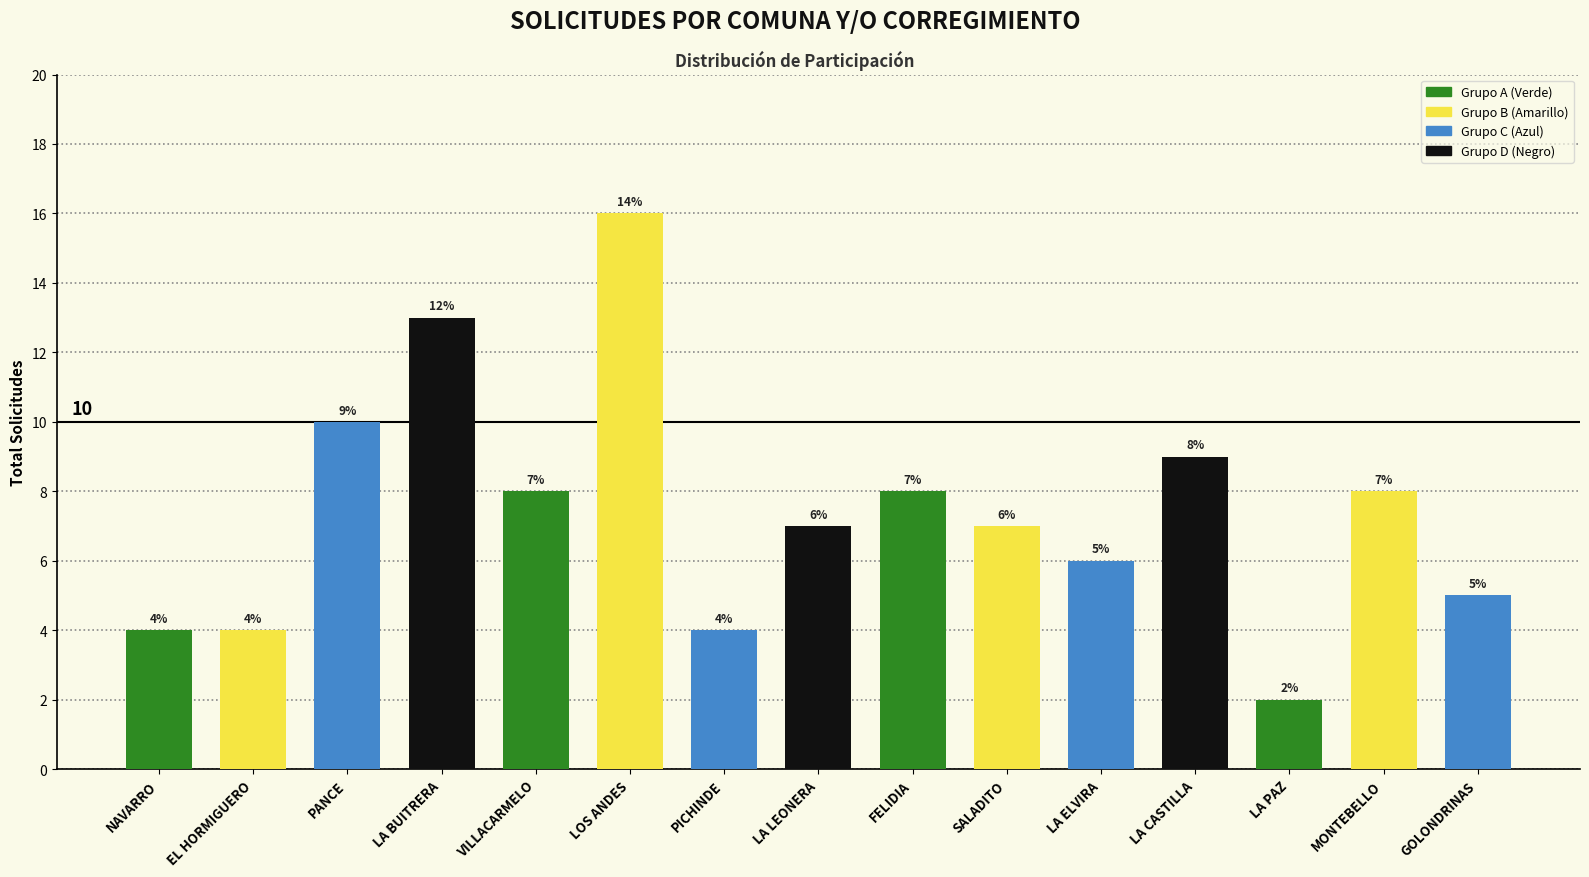

Reading left to right, list all the values displayed in this chart.

4	4	10	13	8	16	4	7	8	7	6	9	2	8	5